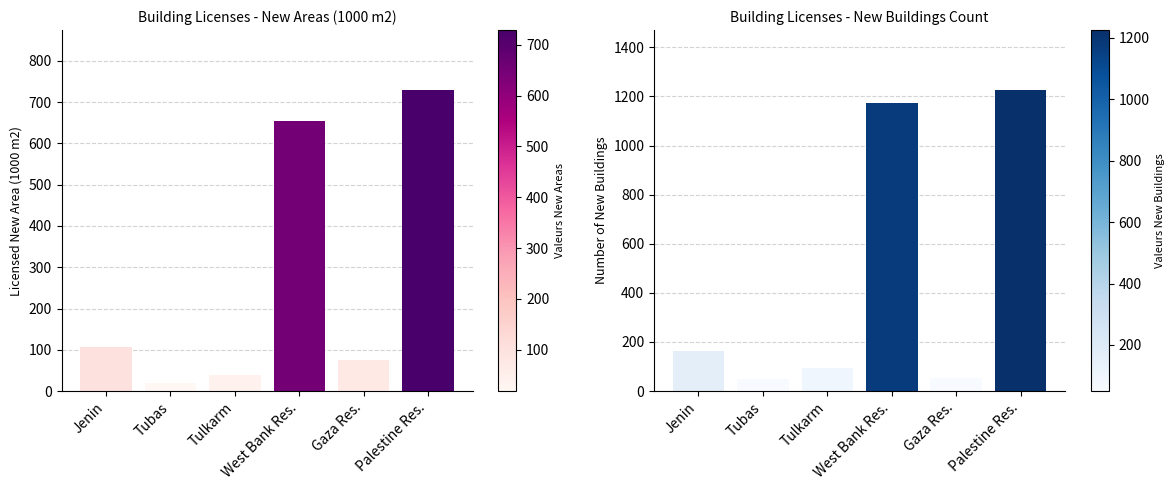

Reading right to left, transcribe all the data shown in this chart.

New Areas: Palestine Res.=728.8	Gaza Res.=75.6	West Bank Res.=653.3	Tulkarm=39.3	Tubas=18.7	Jenin=106.0
New Buildings: Palestine Res.=1225.0	Gaza Res.=52.0	West Bank Res.=1173.0	Tulkarm=92.0	Tubas=50.0	Jenin=165.0